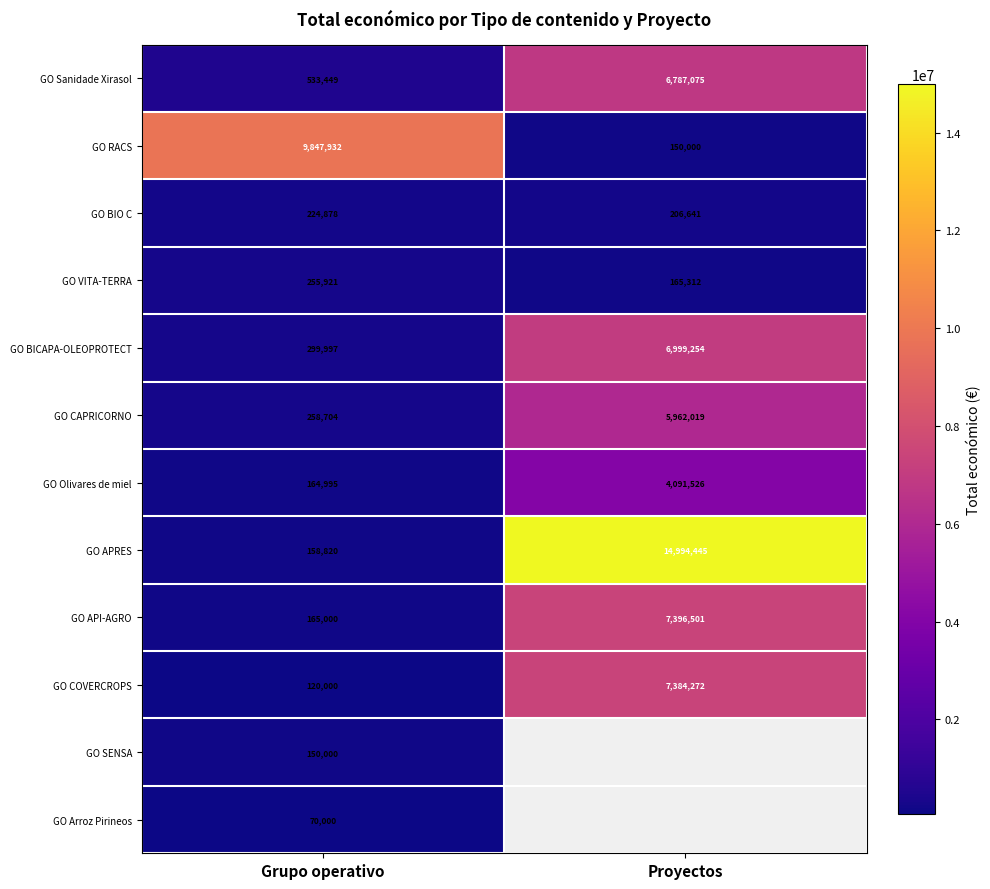

Rank the series at Grupo operativo from highest to lowest value.

GO RACS, GO Sanidade Xirasol, GO BICAPA-OLEOPROTECT, GO CAPRICORNO, GO VITA-TERRA, GO BIO C, GO API-AGRO, GO Olivares de miel, GO APRES, GO SENSA, GO COVERCROPS, GO Arroz Pirineos